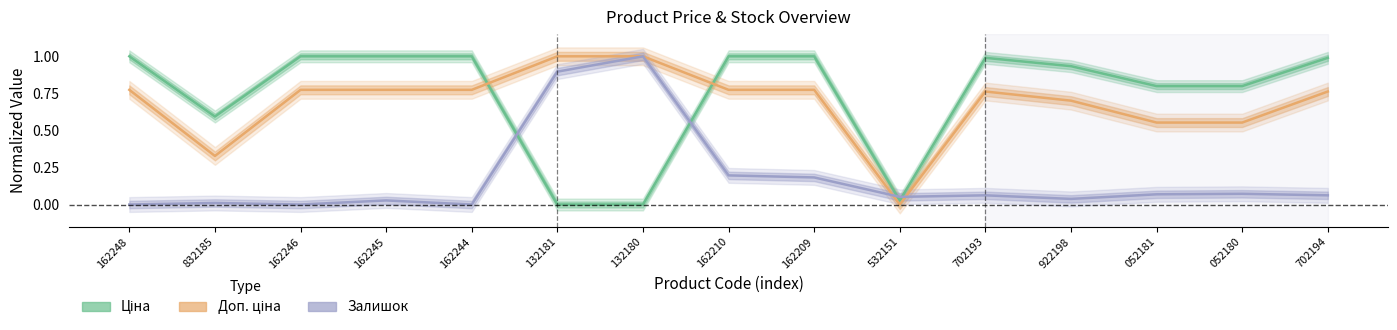

The Доп. ціна series shows 1.4 at 162245. True or false?

False